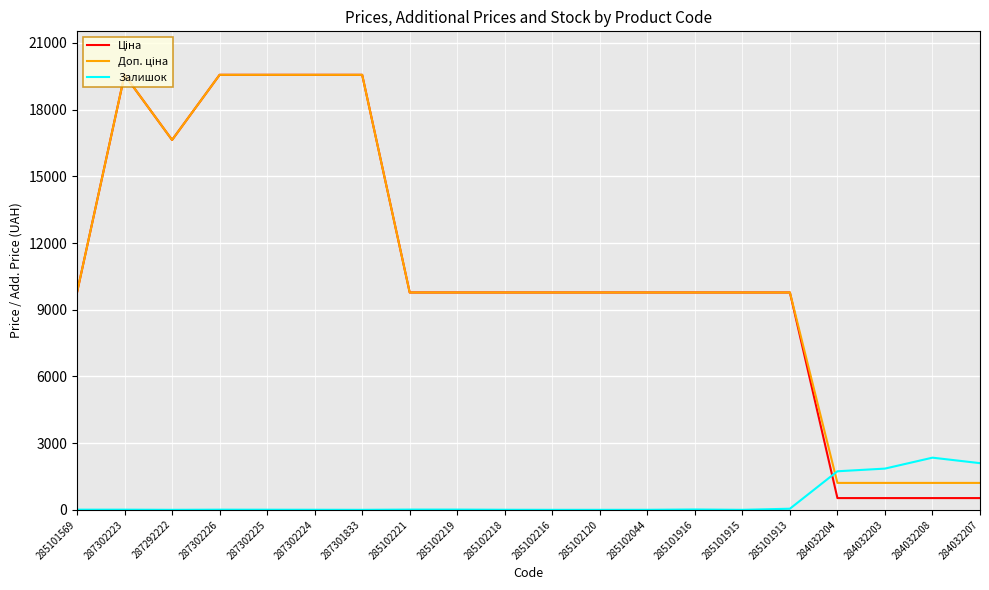

What is the total value across all series at 284032203?

3592.9